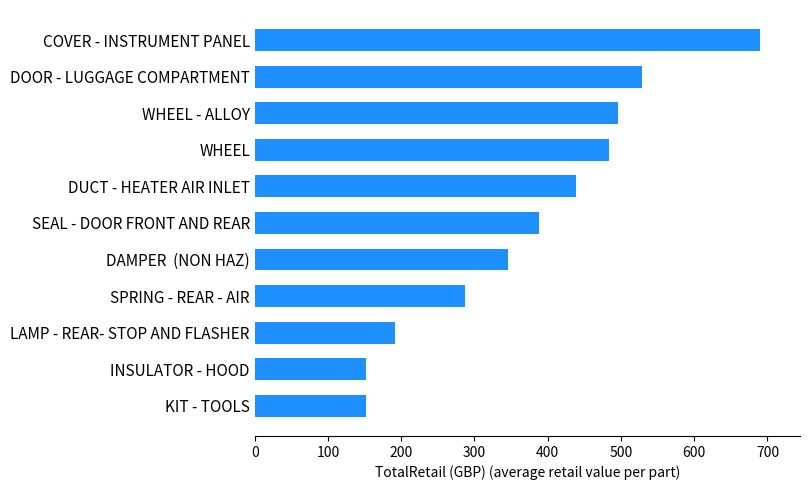

What is the minimum value shown in the chart?

151.8